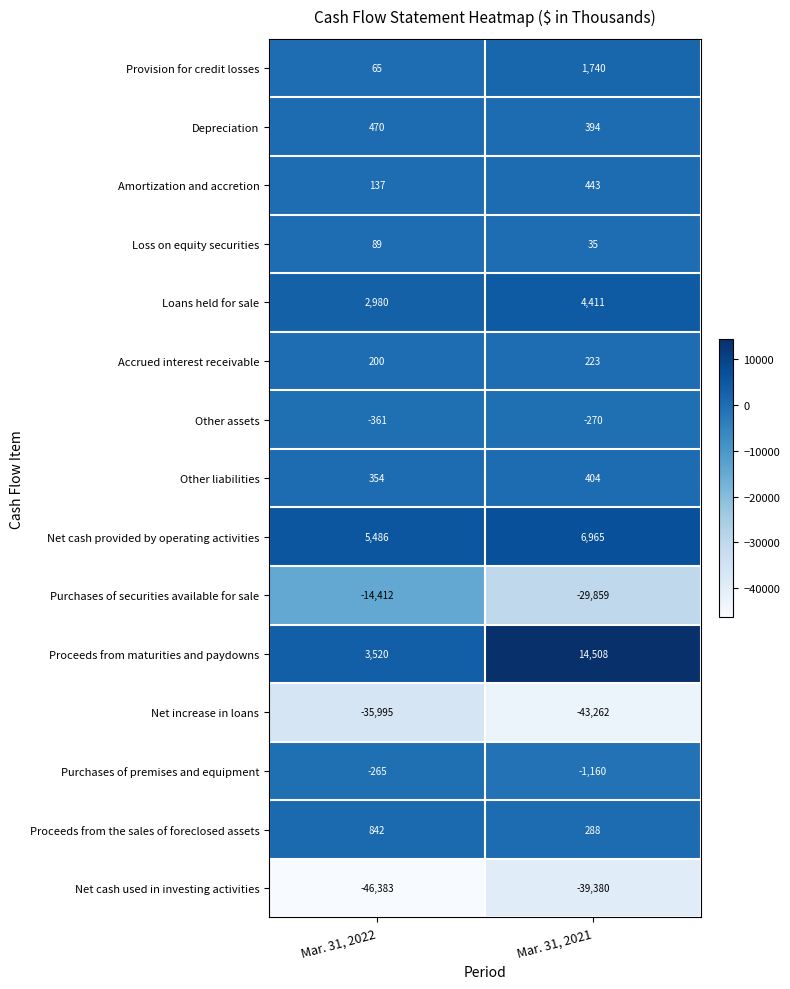

Which series has the widest spread of values?

Purchases of securities available for sale